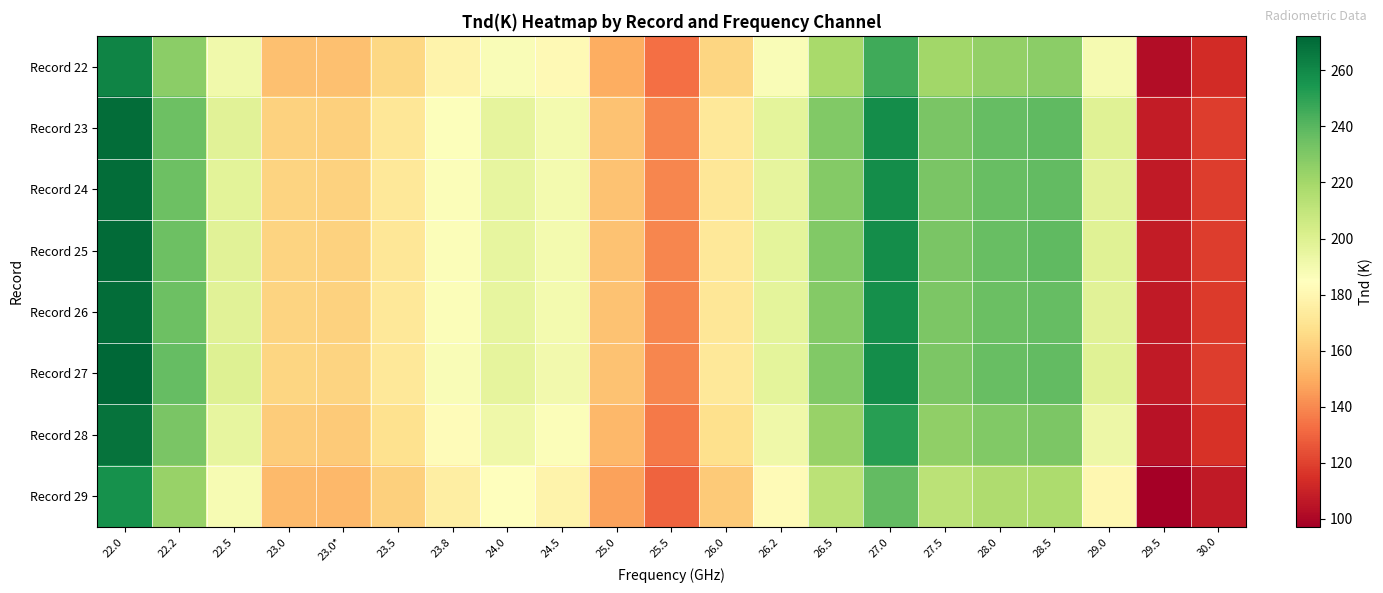

Between 26.0 and 26.5, which is larger?

26.5